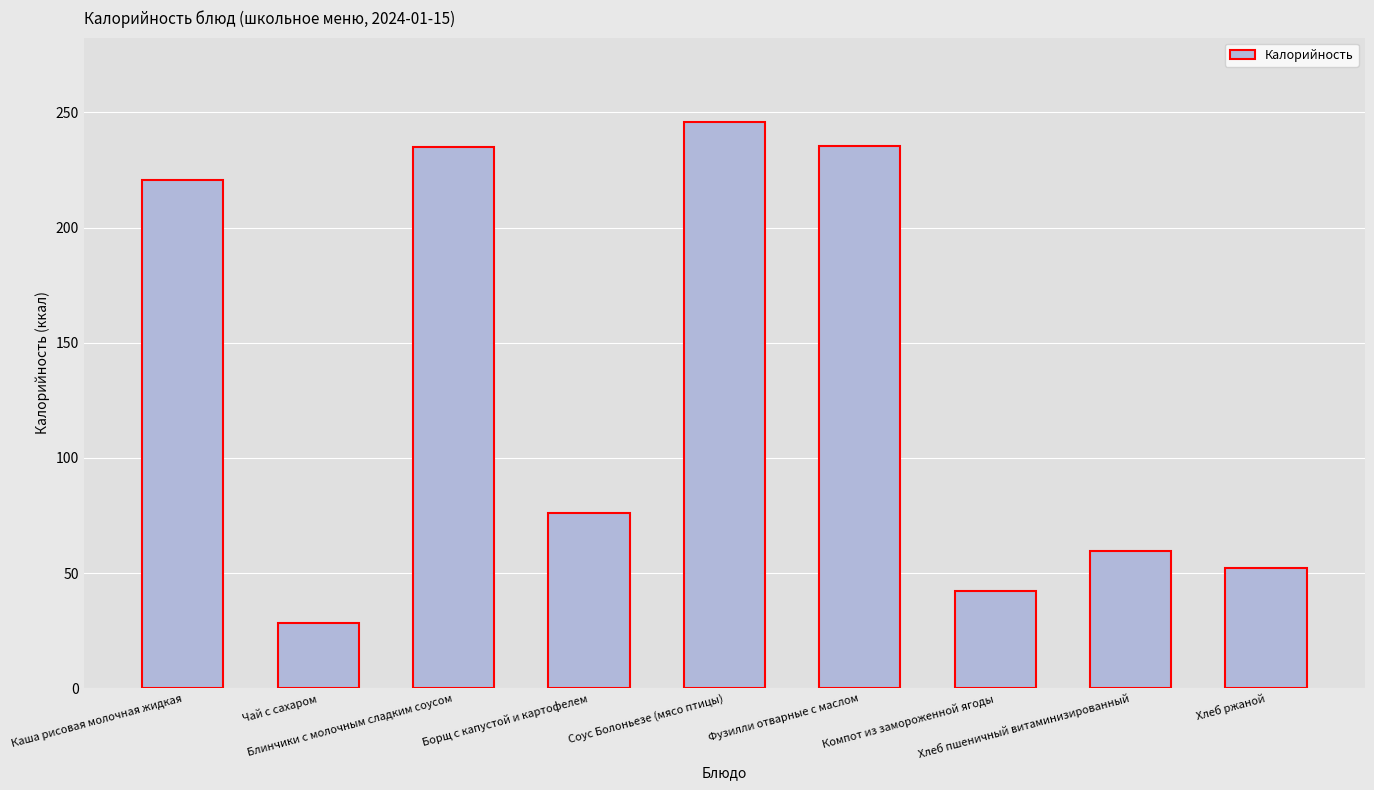

What is the value of the 7th bar from the left?

42.1